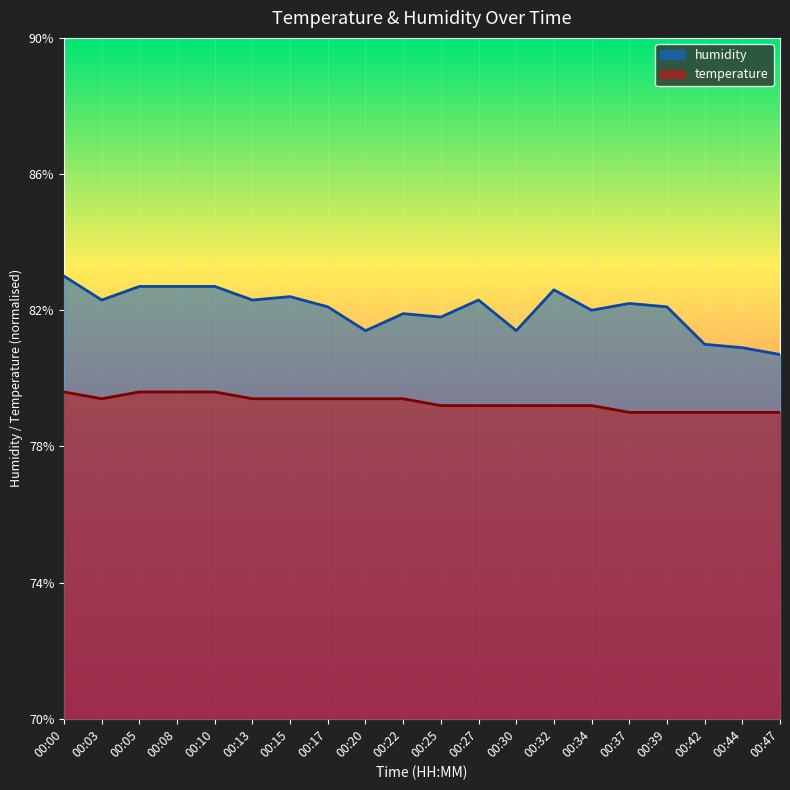

Reading right to left, list all the values displayed in this chart.

temperature: 00:47=45.0	00:44=45.0	00:42=45.0	00:39=45.0	00:37=45.0	00:34=46.0	00:32=46.0	00:30=46.0	00:27=46.0	00:25=46.0	00:22=47.0	00:20=47.0	00:17=47.0	00:15=47.0	00:13=47.0	00:10=48.0	00:08=48.0	00:05=48.0	00:03=47.0	00:00=48.0
humidity: 00:47=53.5	00:44=54.5	00:42=55.0	00:39=60.5	00:37=61.0	00:34=60.0	00:32=63.0	00:30=57.0	00:27=61.5	00:25=59.0	00:22=59.5	00:20=57.0	00:17=60.5	00:15=62.0	00:13=61.5	00:10=63.5	00:08=63.5	00:05=63.5	00:03=61.5	00:00=65.0